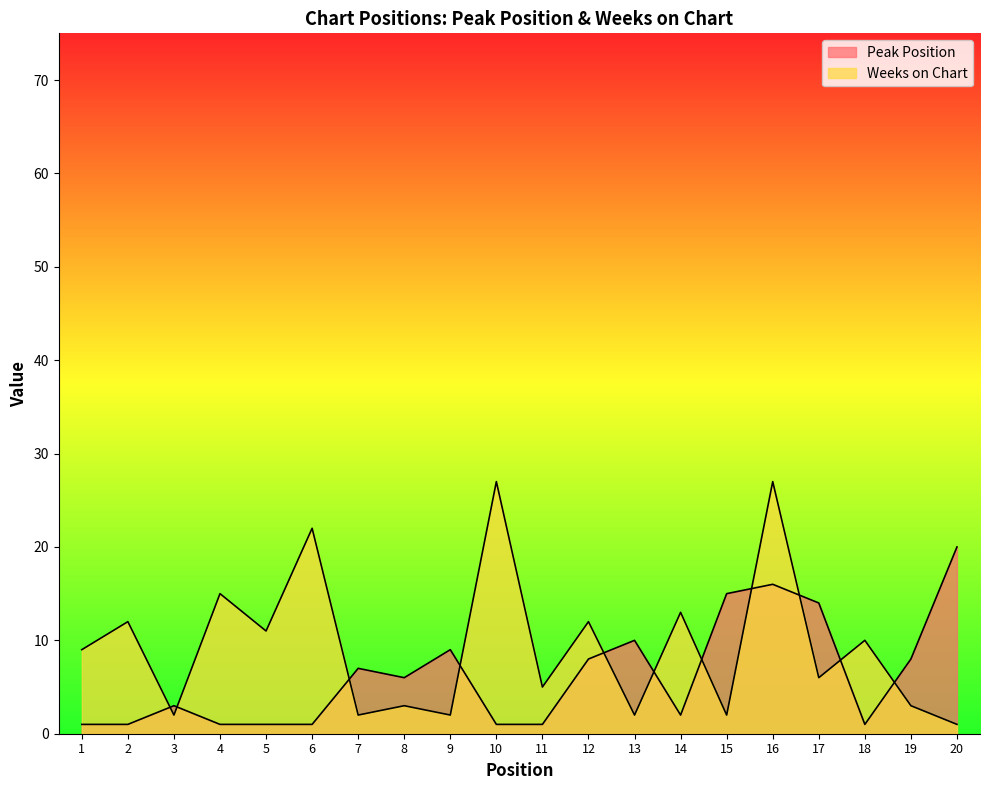

Reading left to right, list all the values displayed in this chart.

Peak Position: 1=1	2=1	3=3	4=1	5=1	6=1	7=7	8=6	9=9	10=1	11=1	12=8	13=10	14=2	15=15	16=16	17=14	18=1	19=8	20=20
Weeks on Chart: 1=9	2=12	3=2	4=15	5=11	6=22	7=2	8=3	9=2	10=27	11=5	12=12	13=2	14=13	15=2	16=27	17=6	18=10	19=3	20=1